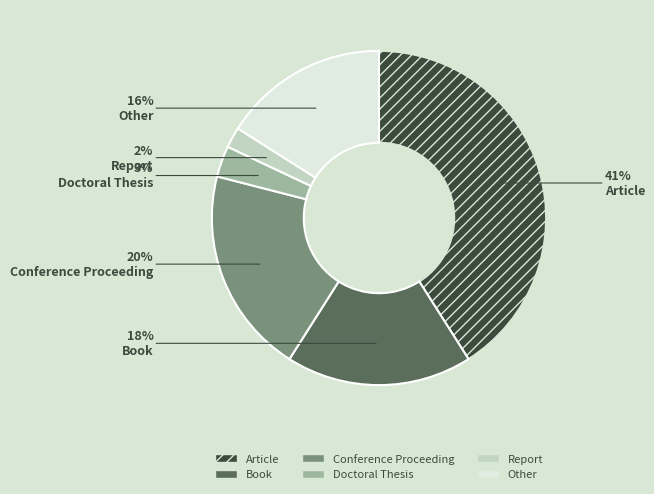

Rank the categories by value from highest to lowest.

Article, Conference Proceeding, Book, Other, Doctoral Thesis, Report